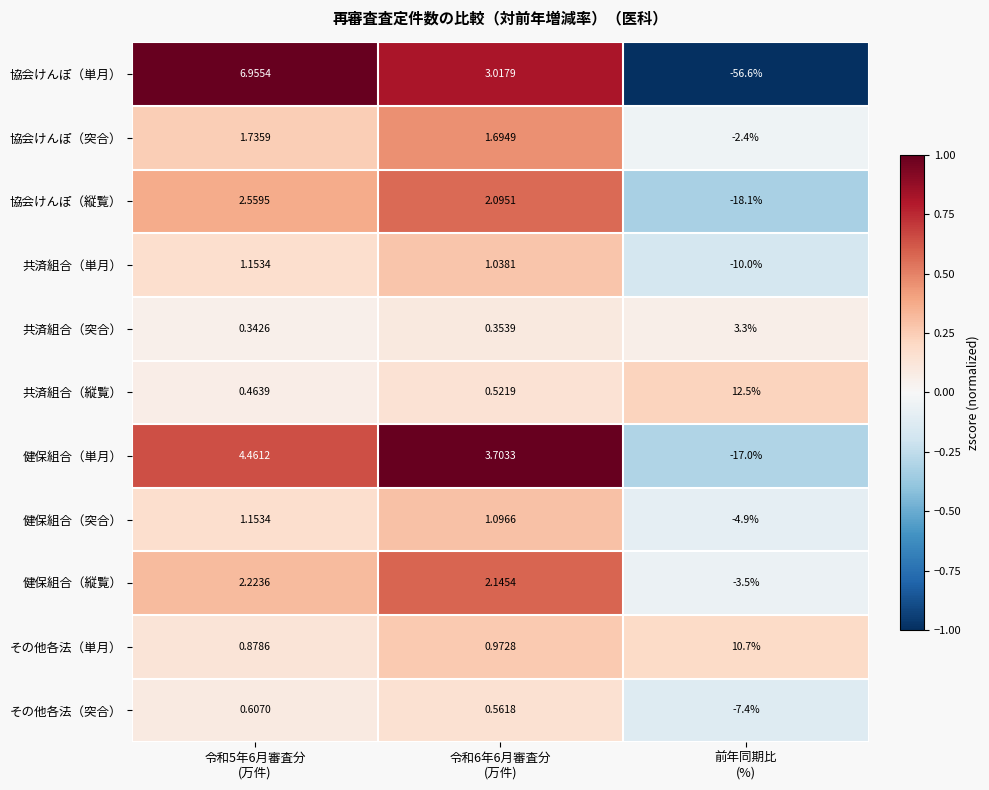

At 前年同期比
(%), list the series in order from largest to smallest.

共済組合（縦覧）, その他各法（単月）, 共済組合（突合）, 協会けんぽ（突合）, 健保組合（縦覧）, 健保組合（突合）, その他各法（突合）, 共済組合（単月）, 健保組合（単月）, 協会けんぽ（縦覧）, 協会けんぽ（単月）